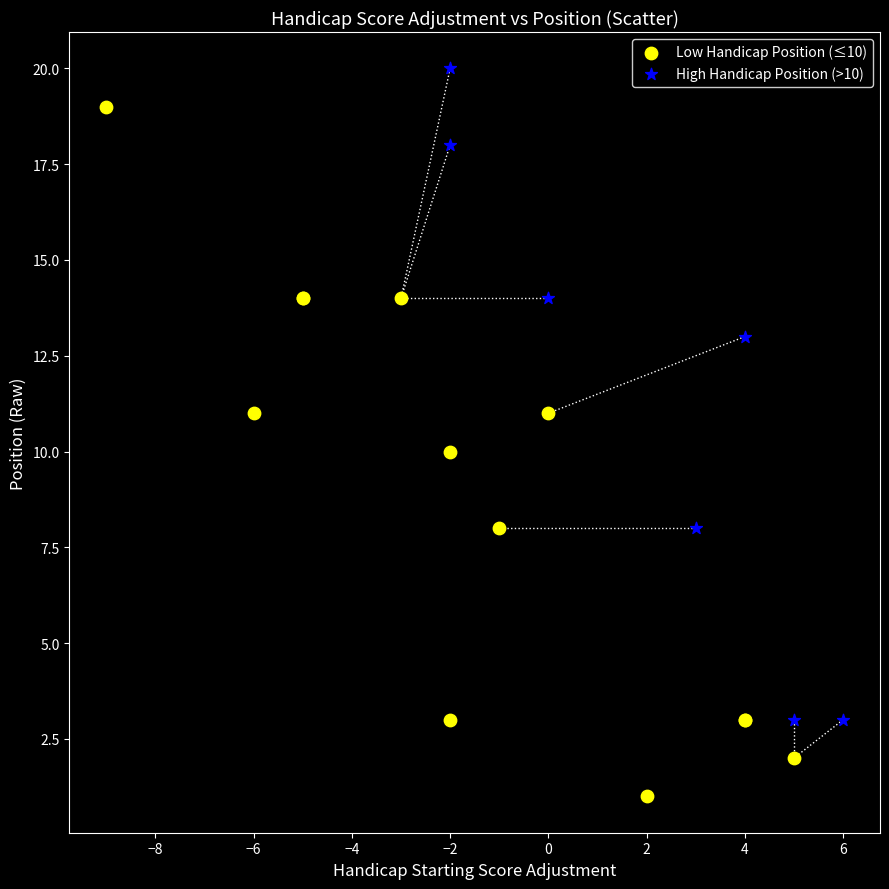

Which series contains the highest Y value?

High Handicap Position (>10)